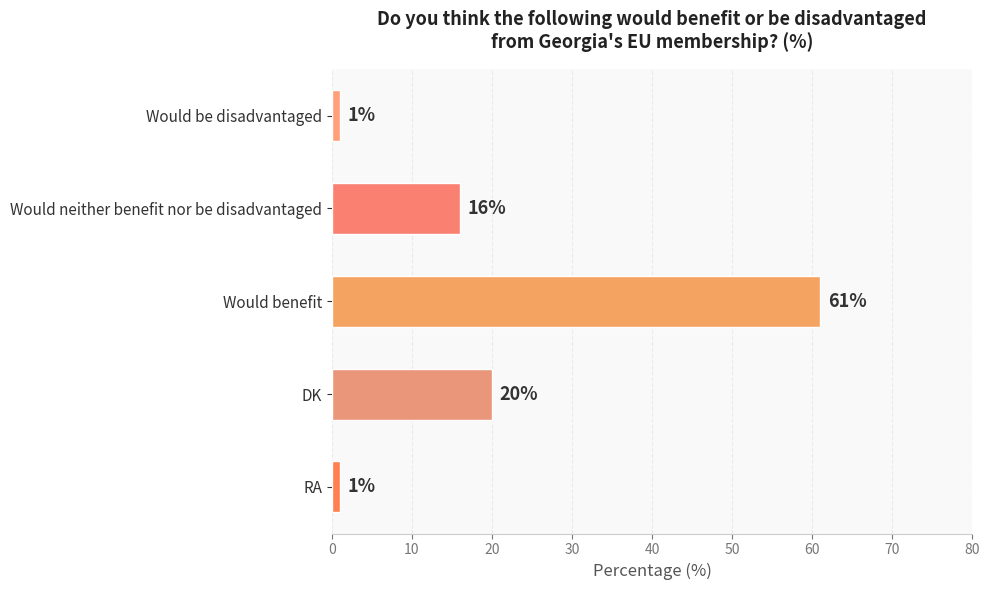

What is the smallest value displayed?

1